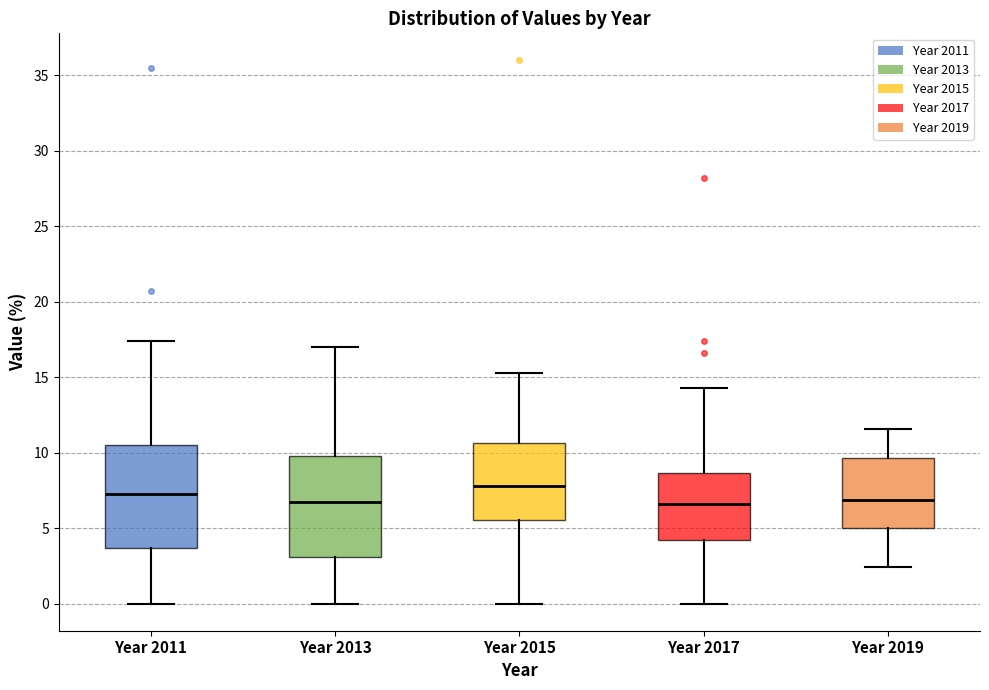

Reading left to right, read every box against the y-axis: the position of its median line, the range the box covers, and the ends of its whiskers. The values are not printed on the chart, so give them approximately, as read against the axis.

Year 2011: median 7.0, box 3.5 to 10.5, whiskers 0.0 to 17.5
Year 2013: median 6.5, box 3.0 to 10.0, whiskers 0.0 to 17.0
Year 2015: median 8.0, box 5.5 to 10.5, whiskers 0.0 to 15.5
Year 2017: median 6.5, box 4.0 to 8.5, whiskers 0.0 to 14.5
Year 2019: median 7.0, box 5.0 to 9.5, whiskers 2.5 to 11.5